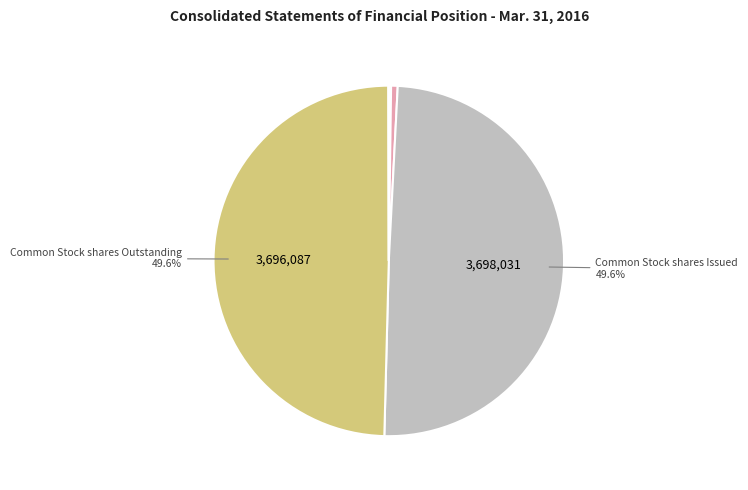

Is there a majority slice in this chart?

No